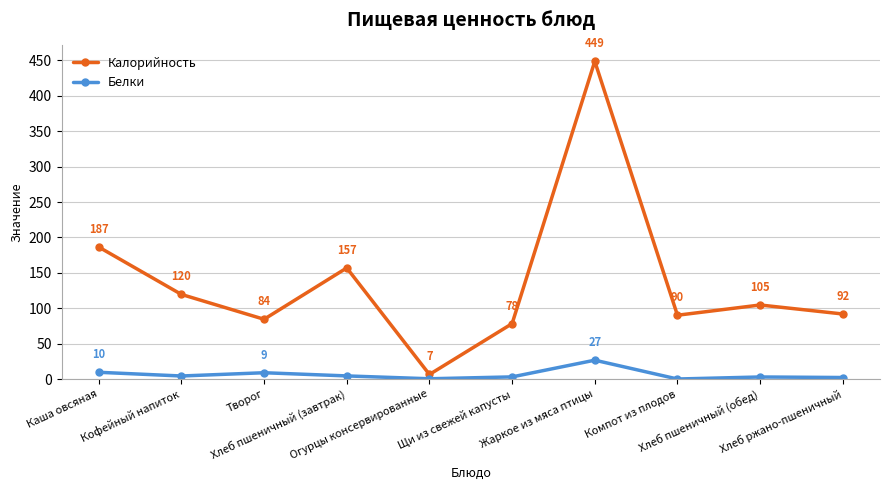

True or false: Белки and Калорийность cross at least once.

False